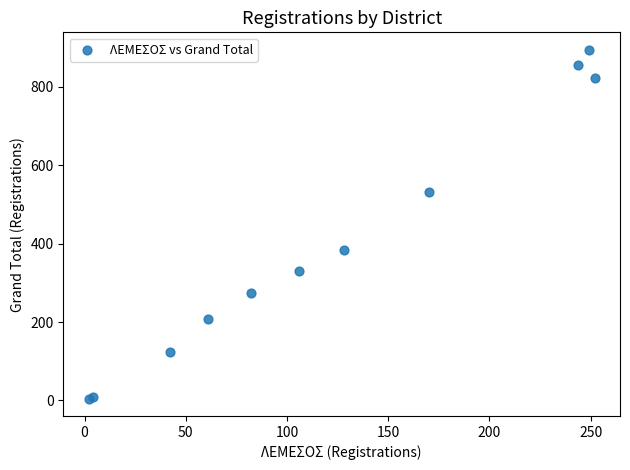

What Y value in the scatter plot is closest to 450?

384